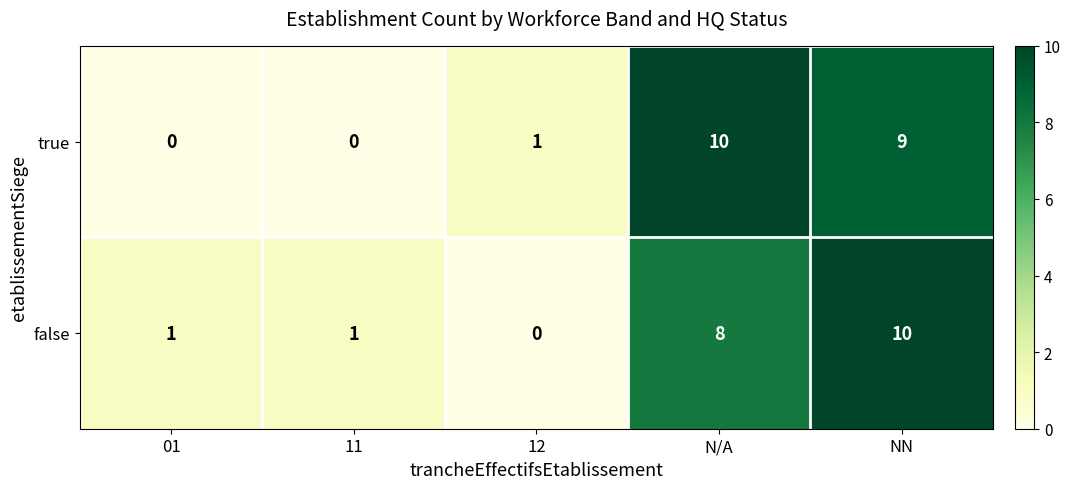

Count the number of data series in this chart.

2